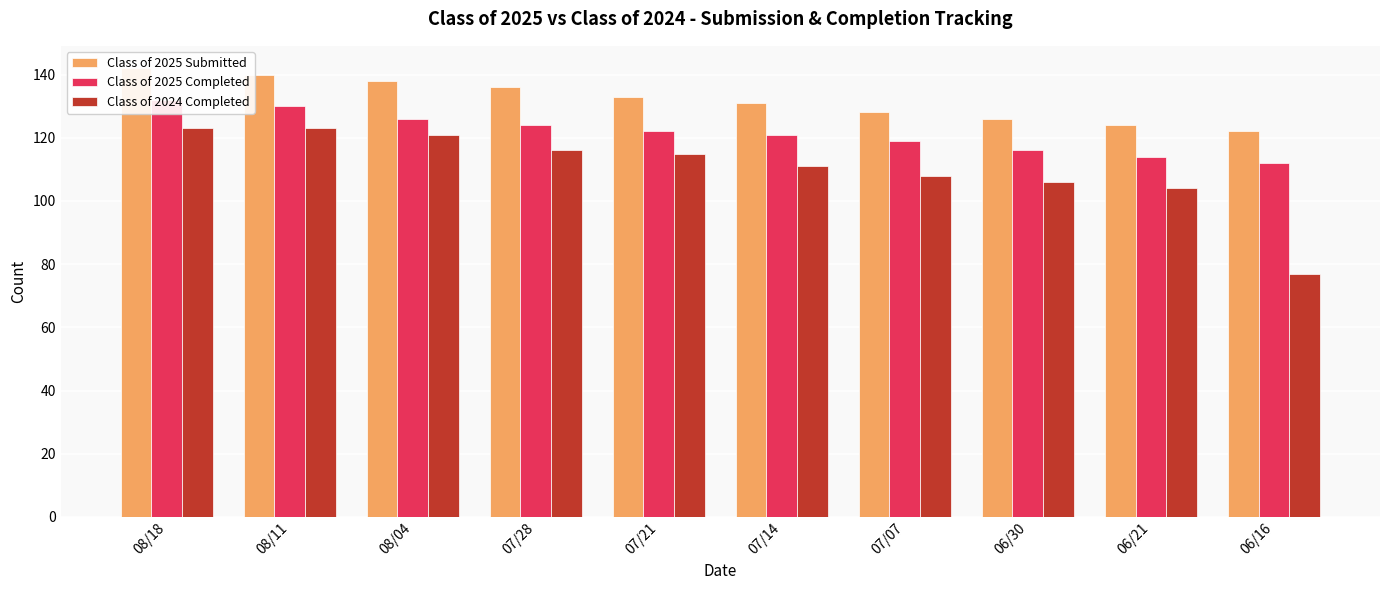

Are the bars grouped side by side (vs. stacked)?

Yes